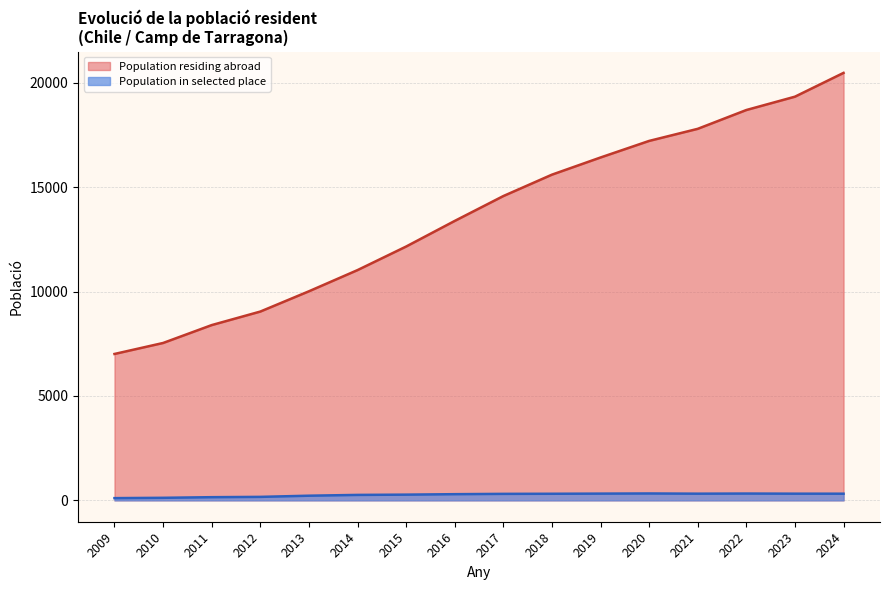

Is the value of Population residing abroad at 2012 greater than the value of Population in selected place at 2021?

Yes